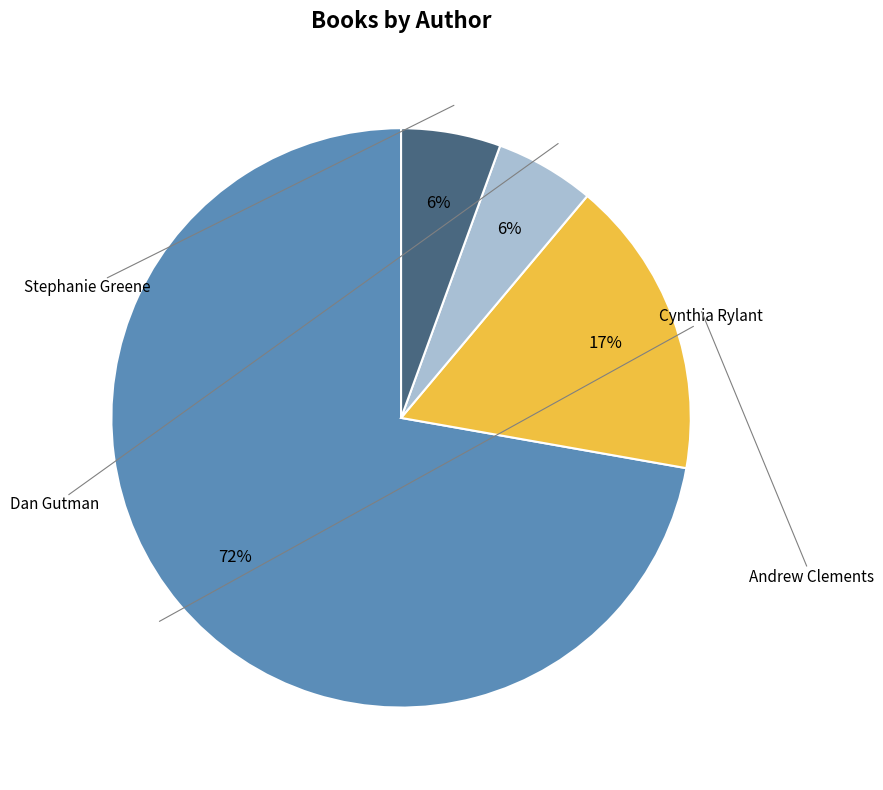

To the nearest percent, what is the average slice percentage?

25%